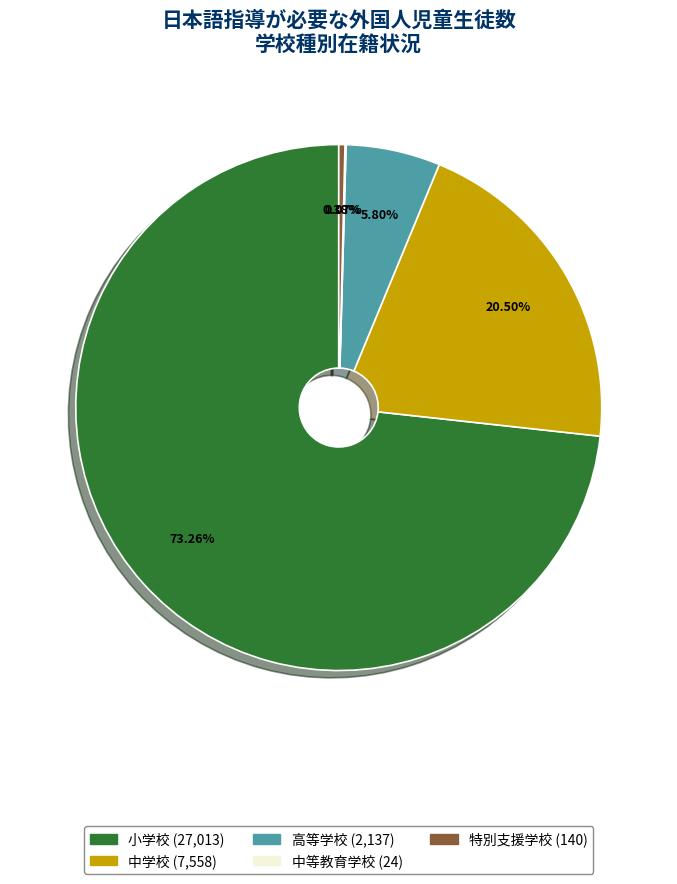

Combined, do 高等学校 and 特別支援学校 account for over 50%?

No